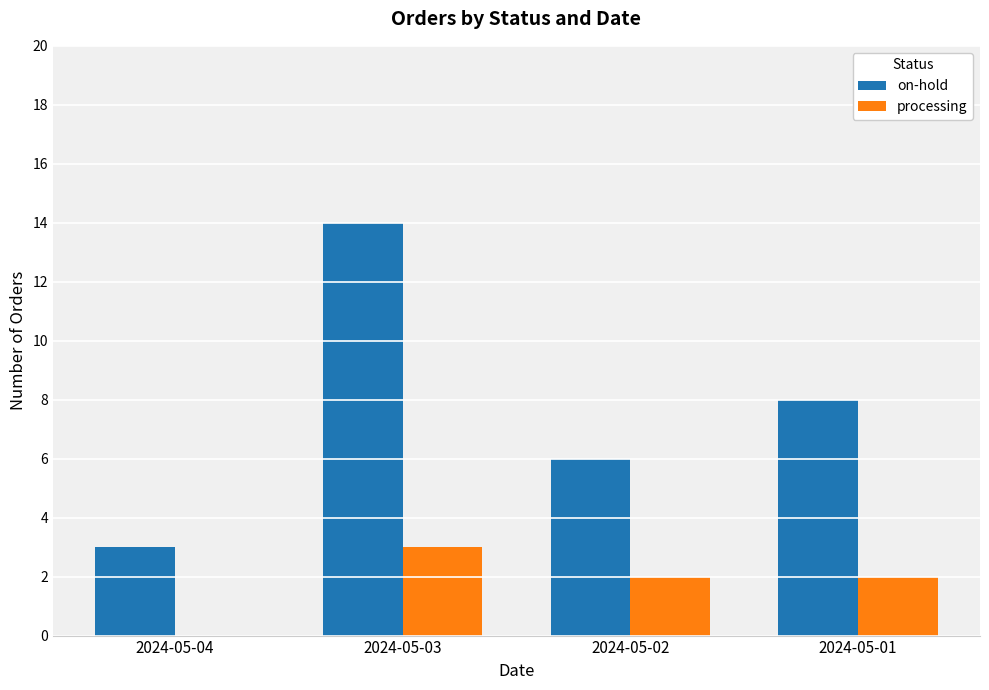

What is the maximum value for processing?

3